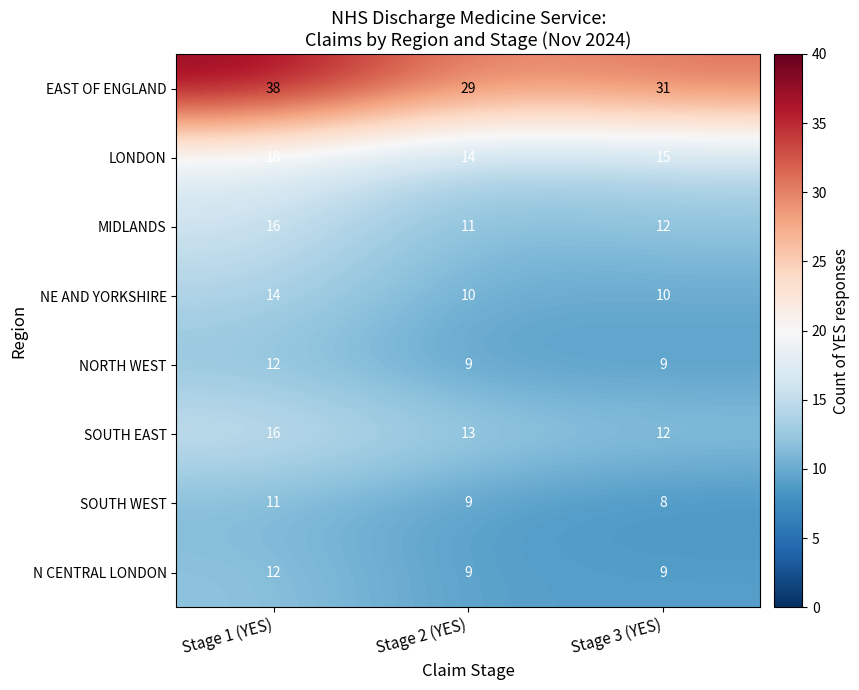

Which series has the widest spread of values?

EAST OF ENGLAND